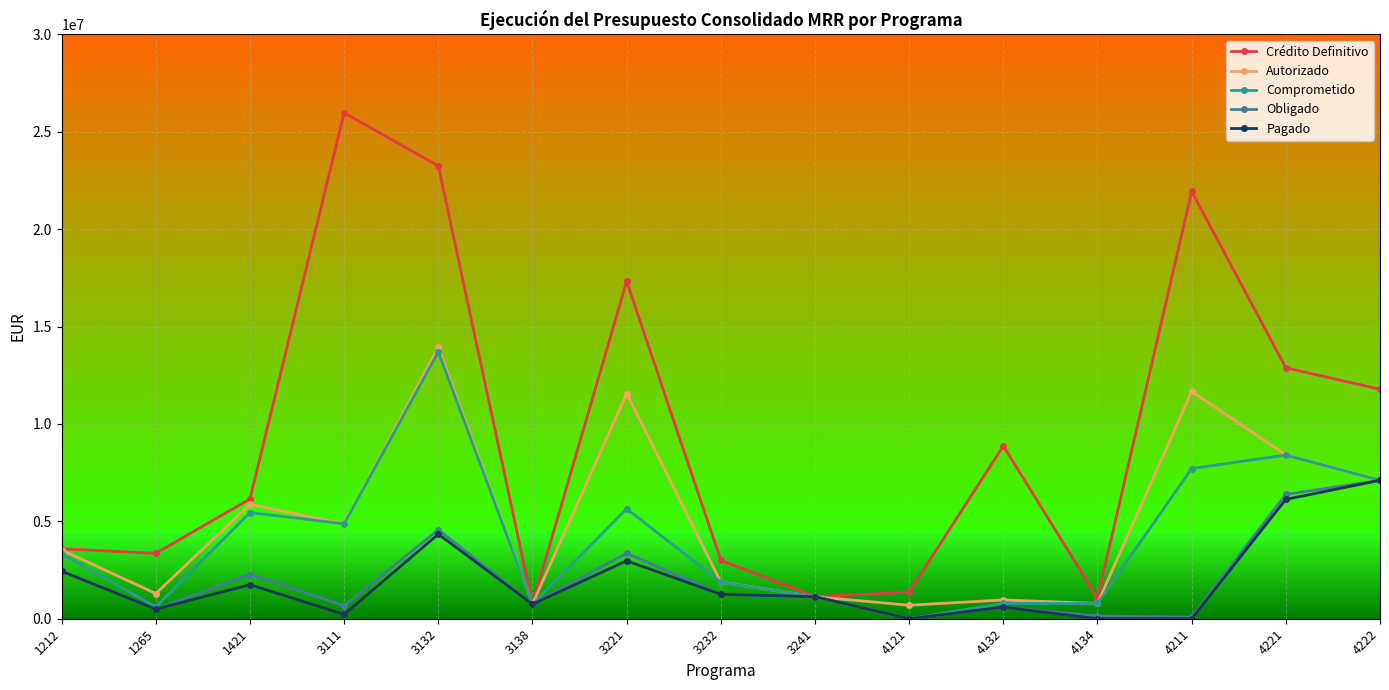

Which series has the largest range (max minus min)?

Crédito Definitivo